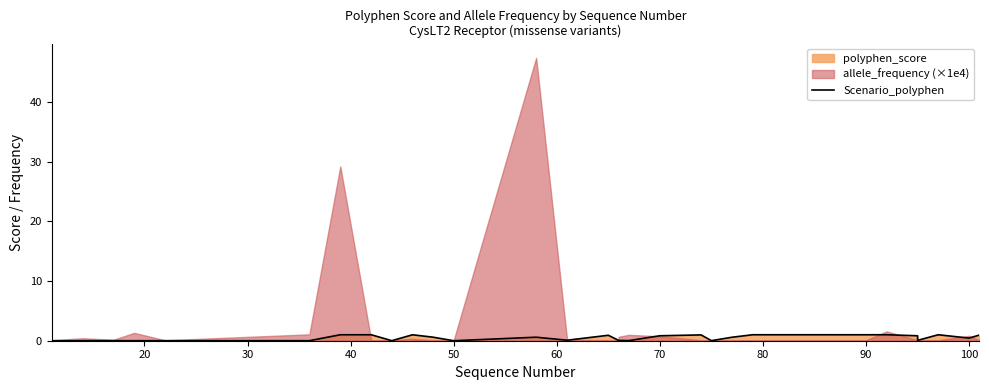

What is the difference between the maximum and minimum values?

1.0